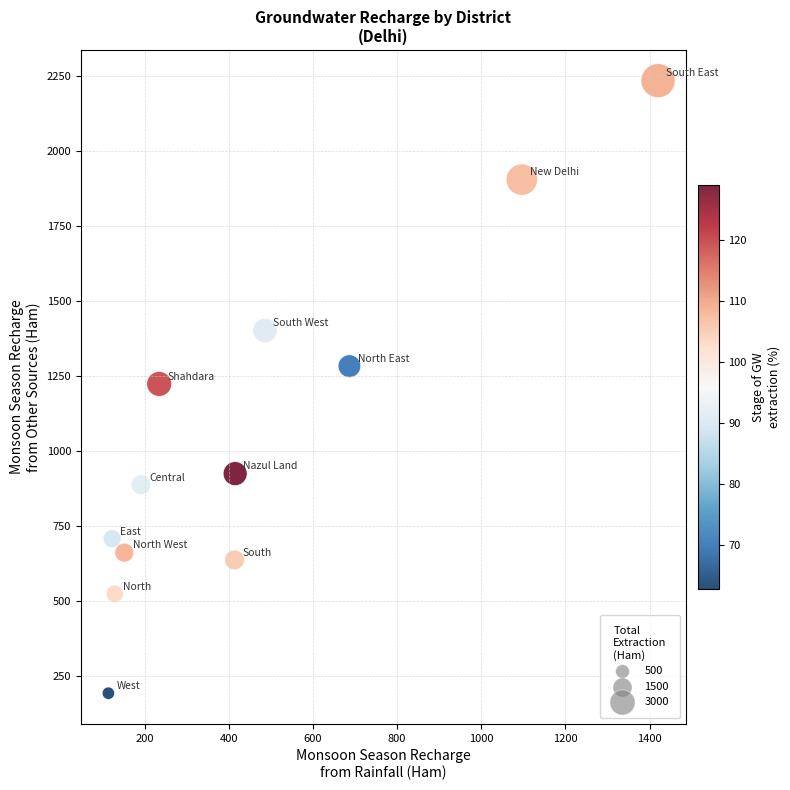

What is the range of X values (max minus min)?

1306.5